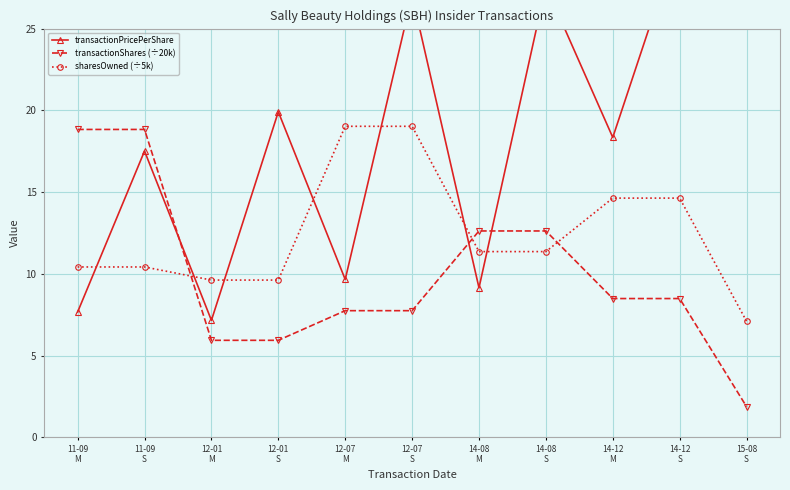

What is the label of the 8th point from the right?

12-01
S